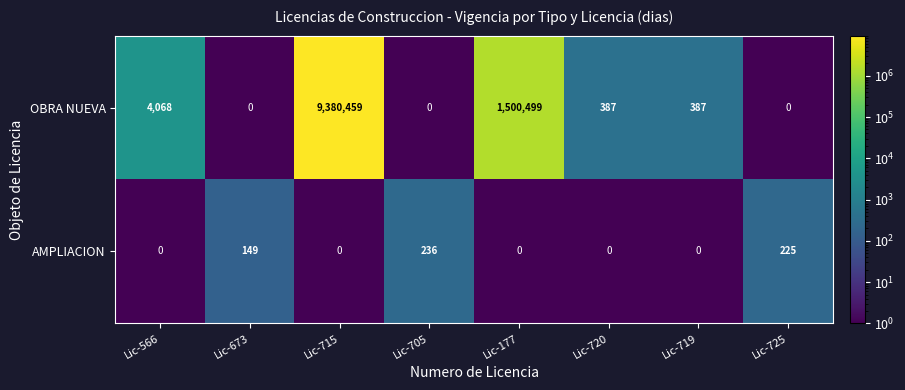

True or false: OBRA NUEVA has a value of 0 at Lic-725.

True